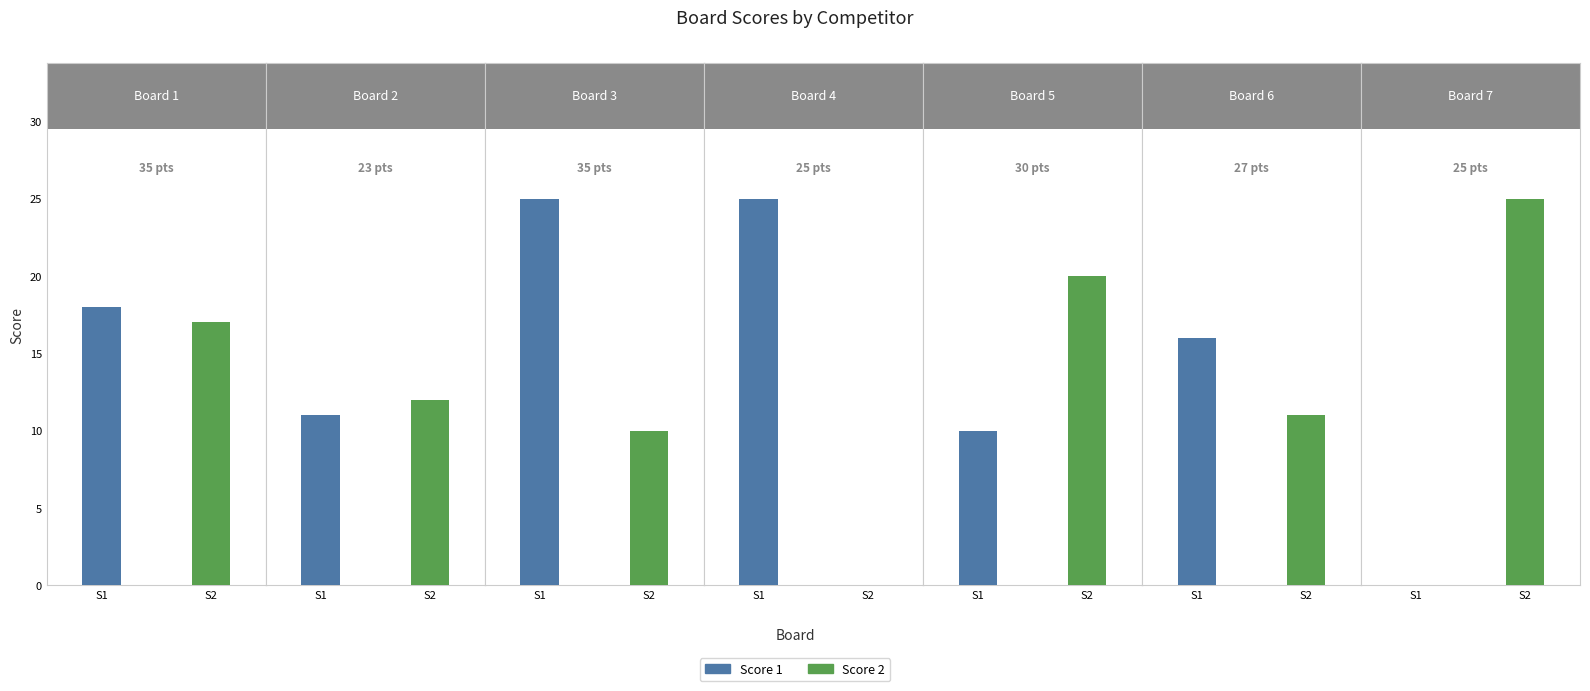

What is the difference between the Score 1 values at Board 1 and Board 6?

2